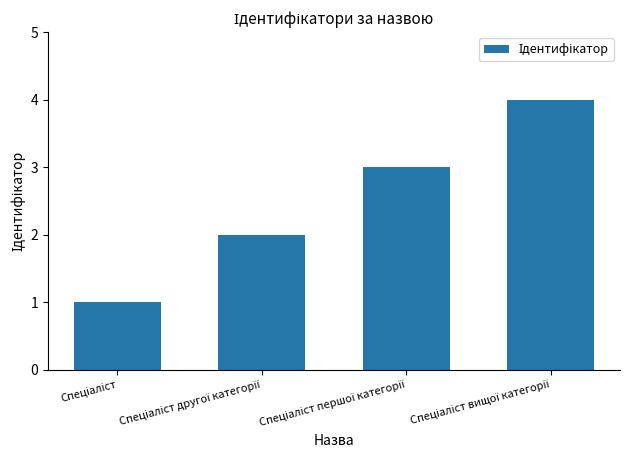

What is the sum of all values?

10